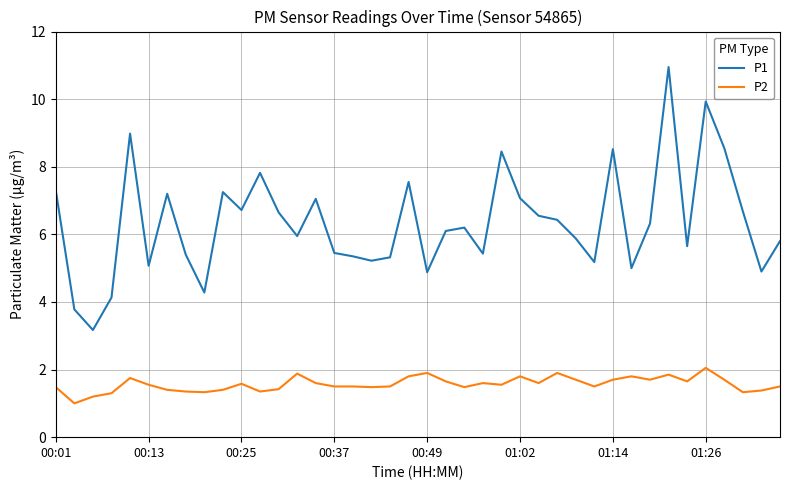

What is the difference between the second highest and minimum values in the P1 series?

6.8